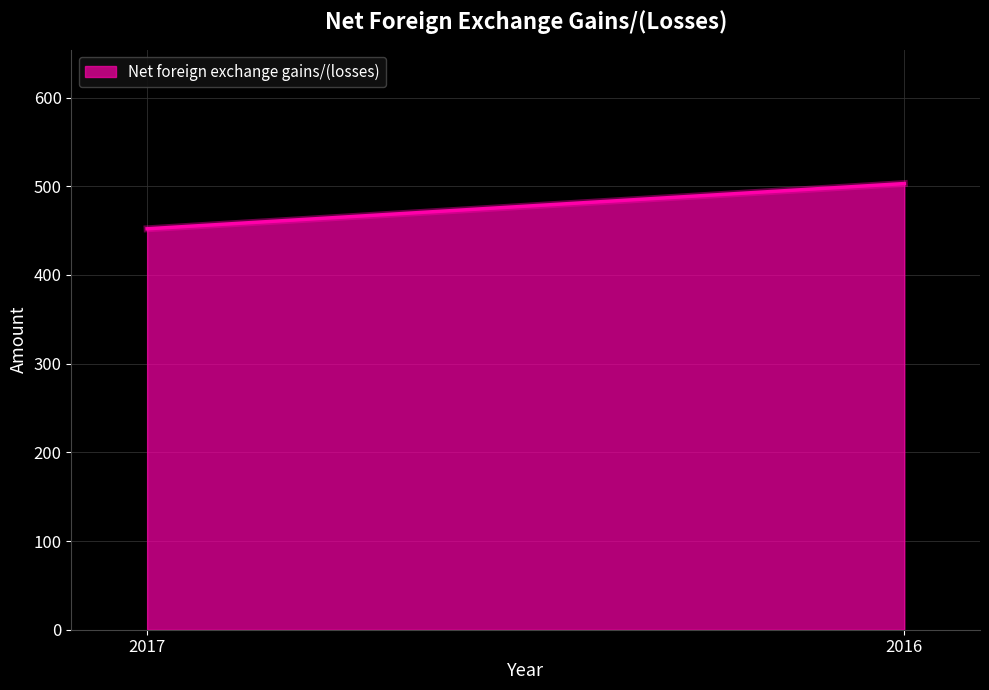

Where is the data nearest to the value 477?

2017